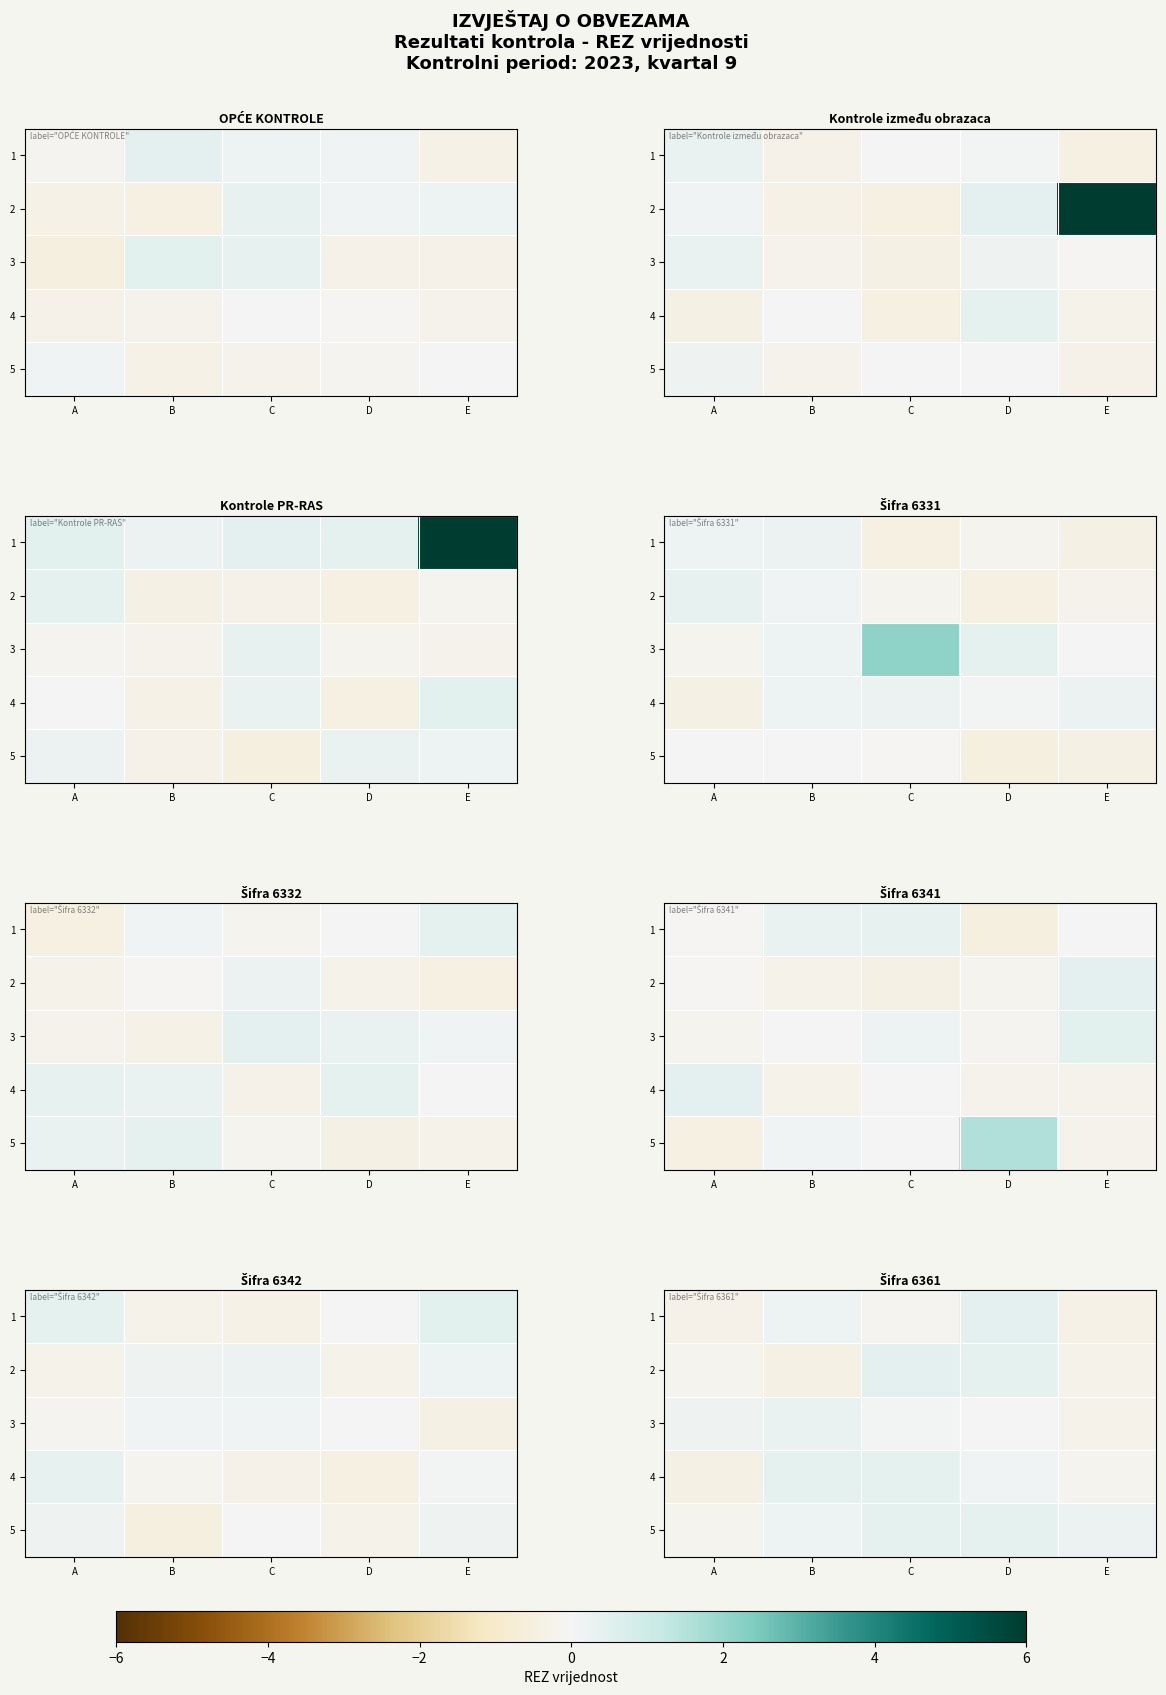

How many data points in 2 are less than 0?

3